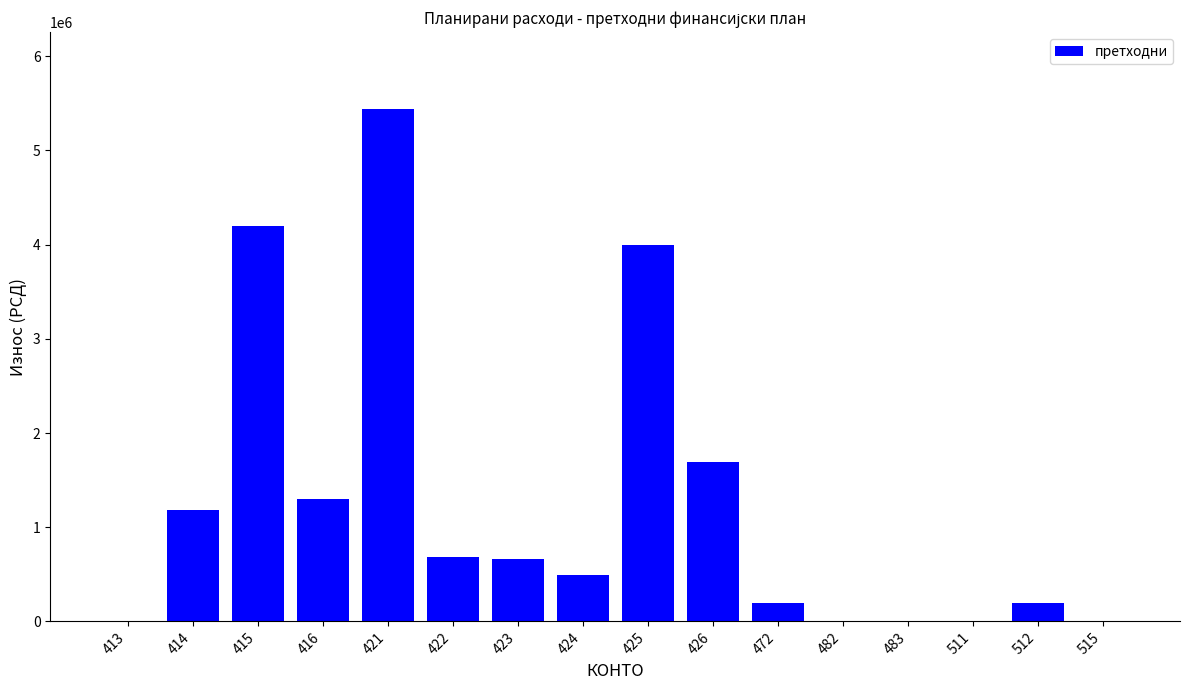

Are the bars horizontal?

No